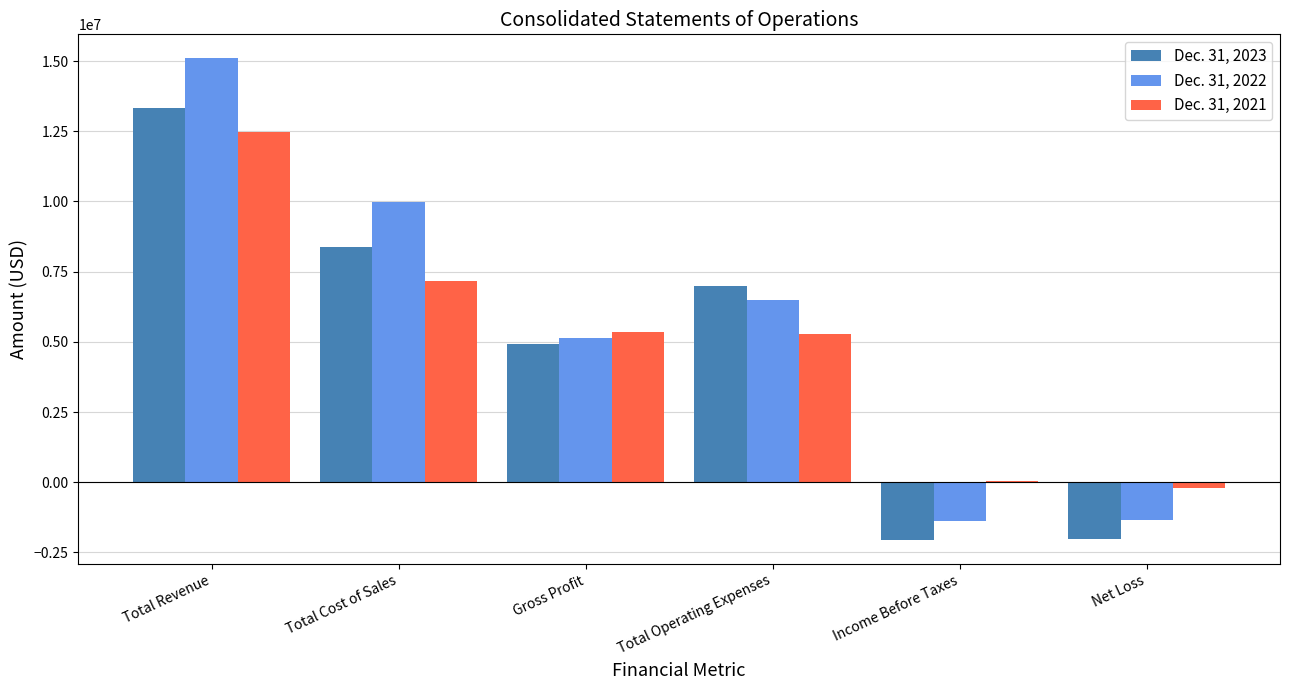

Which series has the largest total across all categories?

Dec. 31, 2022